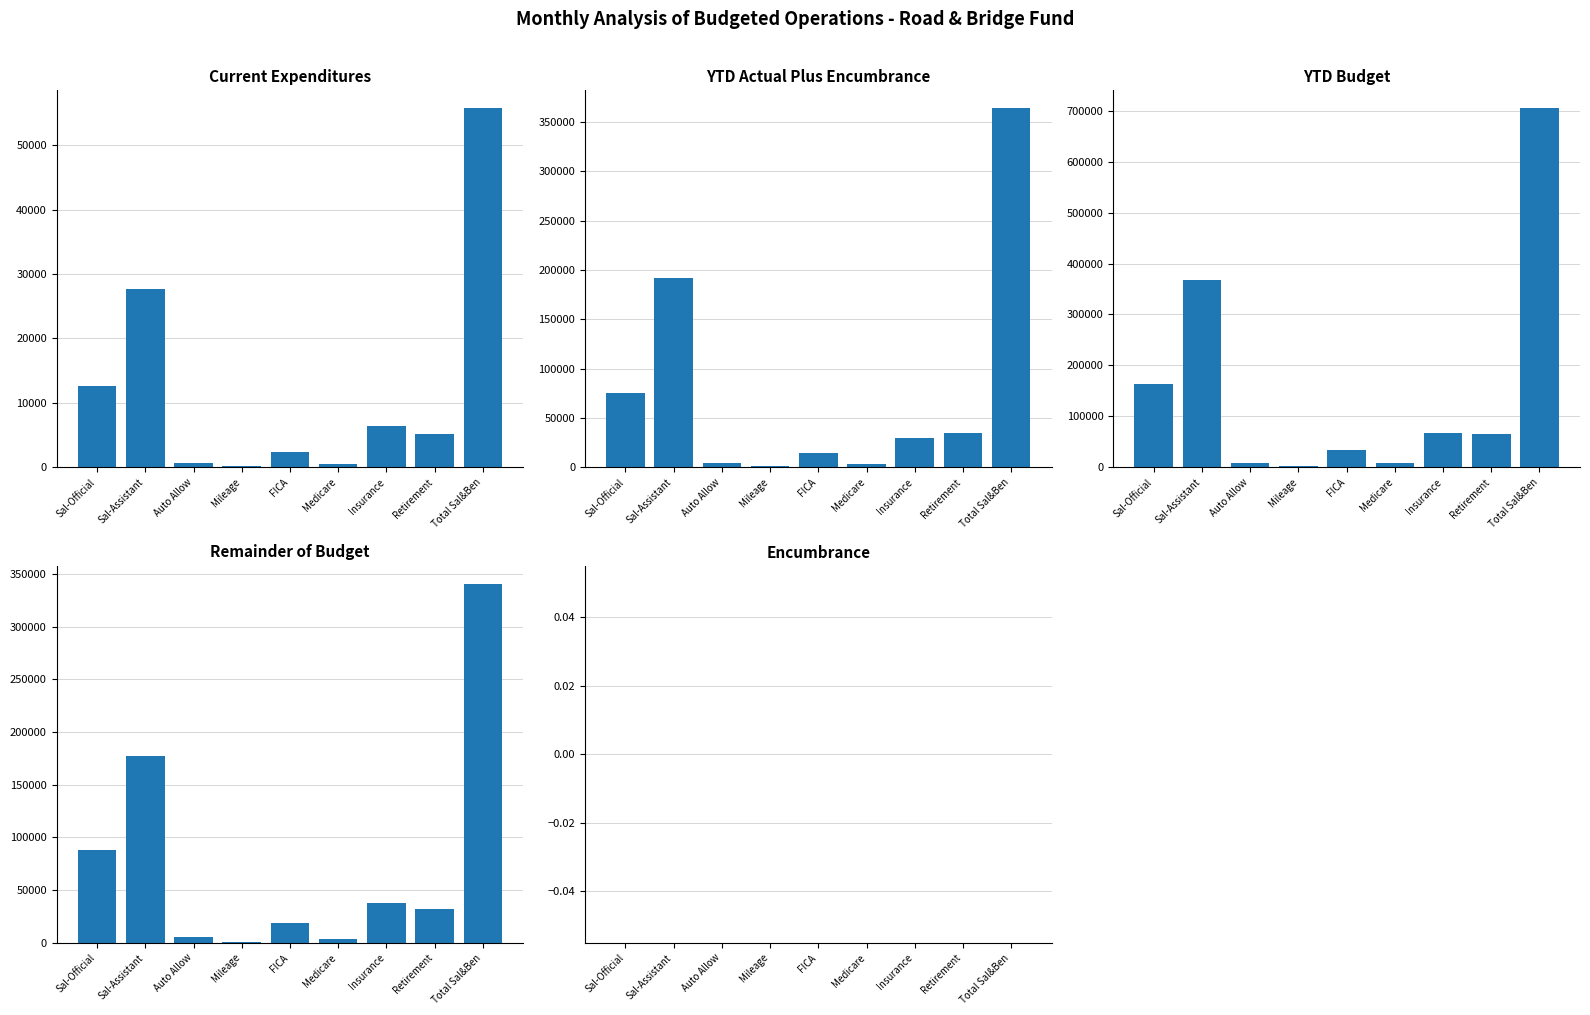

What is the label of the 5th bar from the right?

FICA